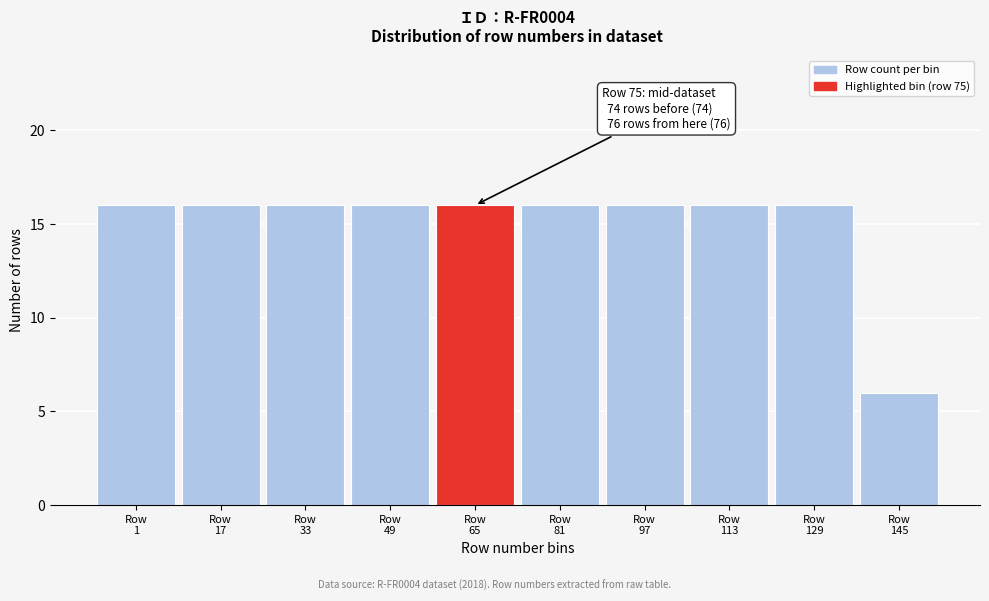

Reading left to right, extract all data points from this chart.

16	16	16	16	16	16	16	16	16	6